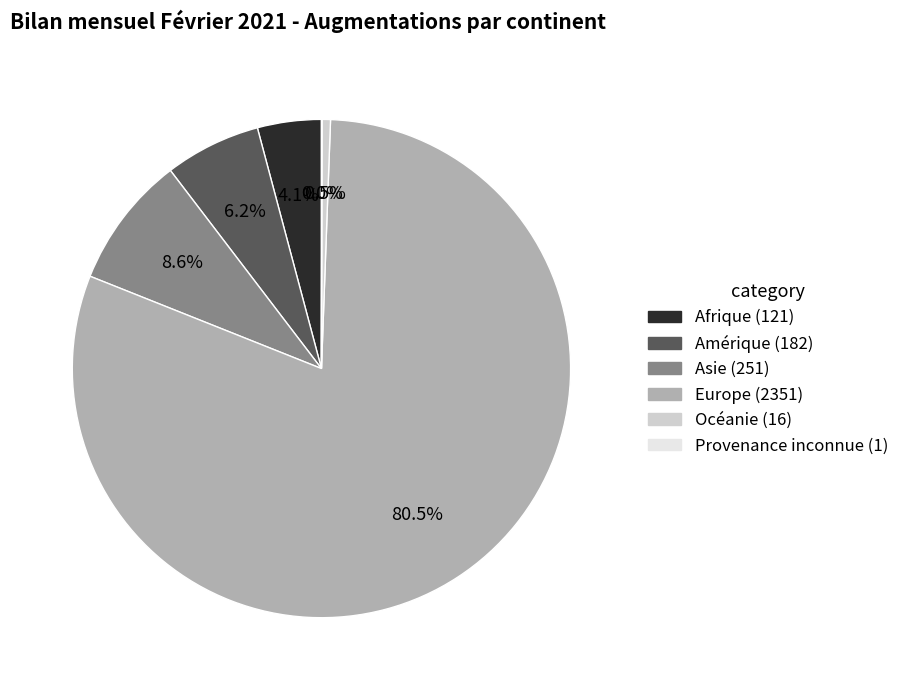

How much of the chart is everything except Amérique?

93.8%